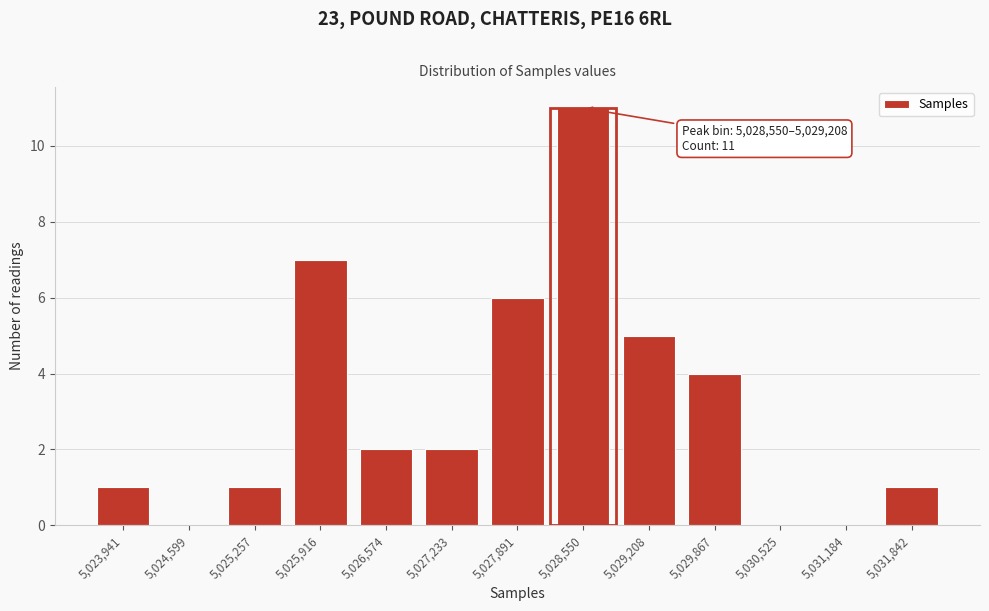

Reading right to left, list all the values displayed in this chart.

5,031,842=1	5,031,184=0	5,030,525=0	5,029,867=4	5,029,208=5	5,028,550=11	5,027,891=6	5,027,233=2	5,026,574=2	5,025,916=7	5,025,257=1	5,024,599=0	5,023,941=1